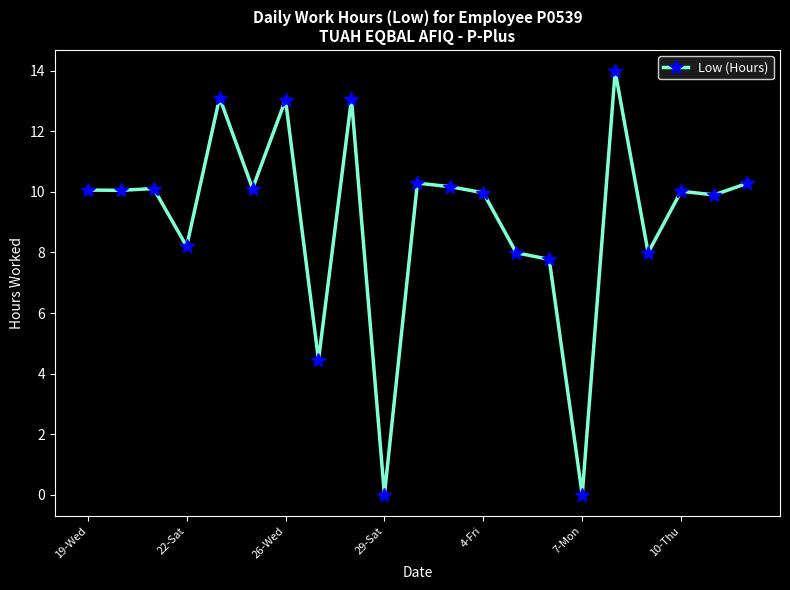

What is the greatest value displayed?

14.0